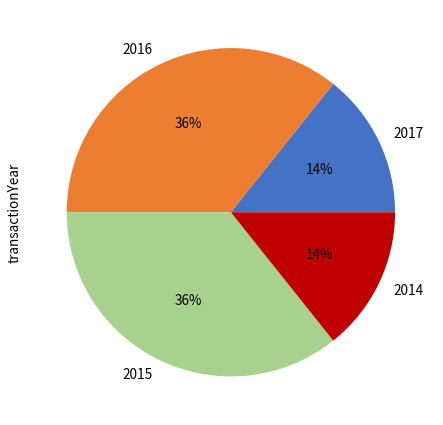

How many segments does this pie chart have?

4